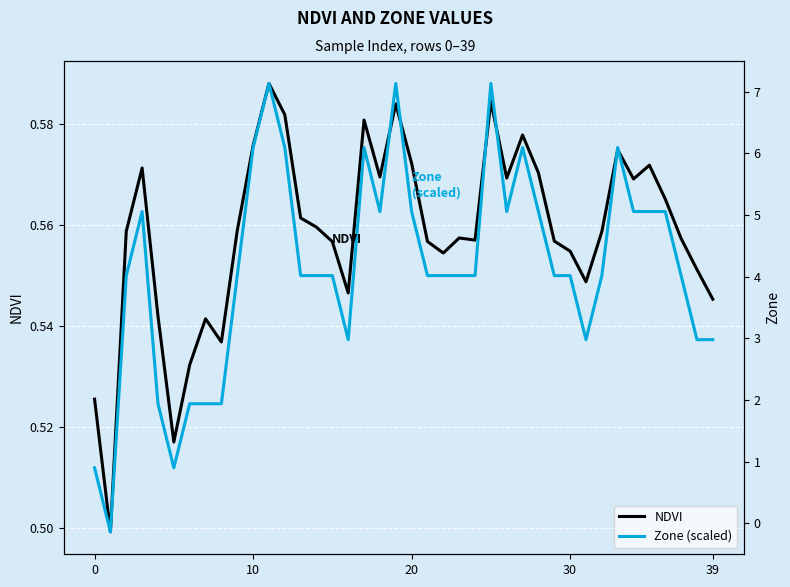

How many distinct data groups are displayed?

2